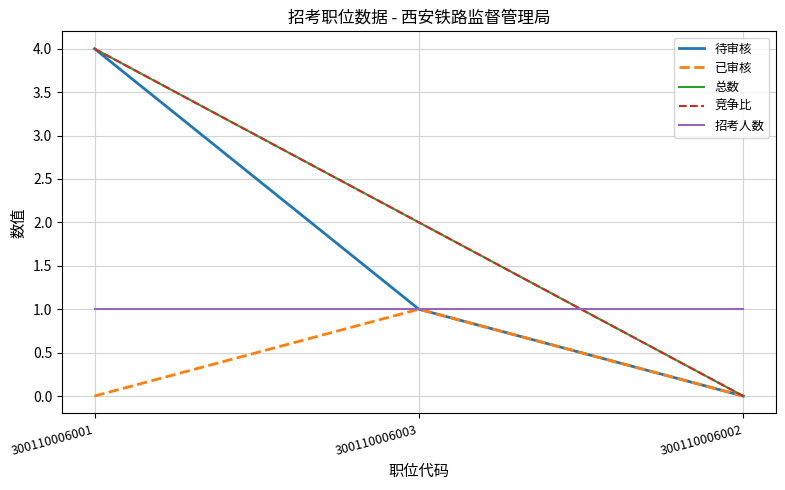

List the labels in order of 待审核 value, largest first.

300110006001, 300110006003, 300110006002